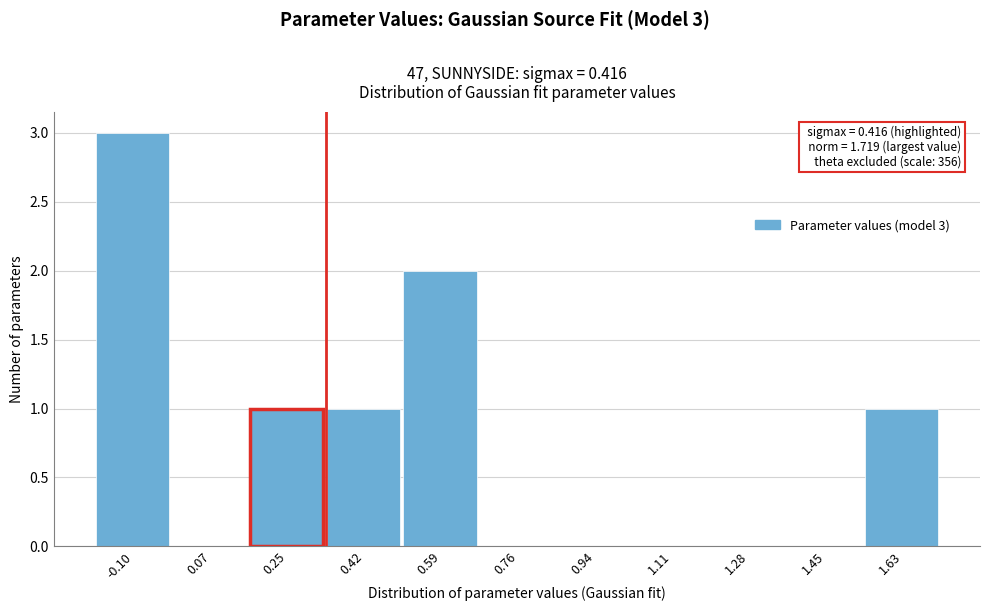

Reading left to right, what are all the values shown in this chart?

-0.10=3	0.07=0	0.25=1	0.42=1	0.59=2	0.76=0	0.94=0	1.11=0	1.28=0	1.45=0	1.63=1